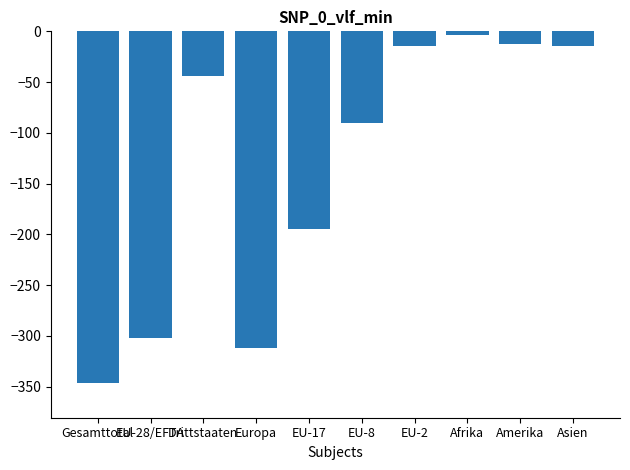

How many bars are there in total?

10